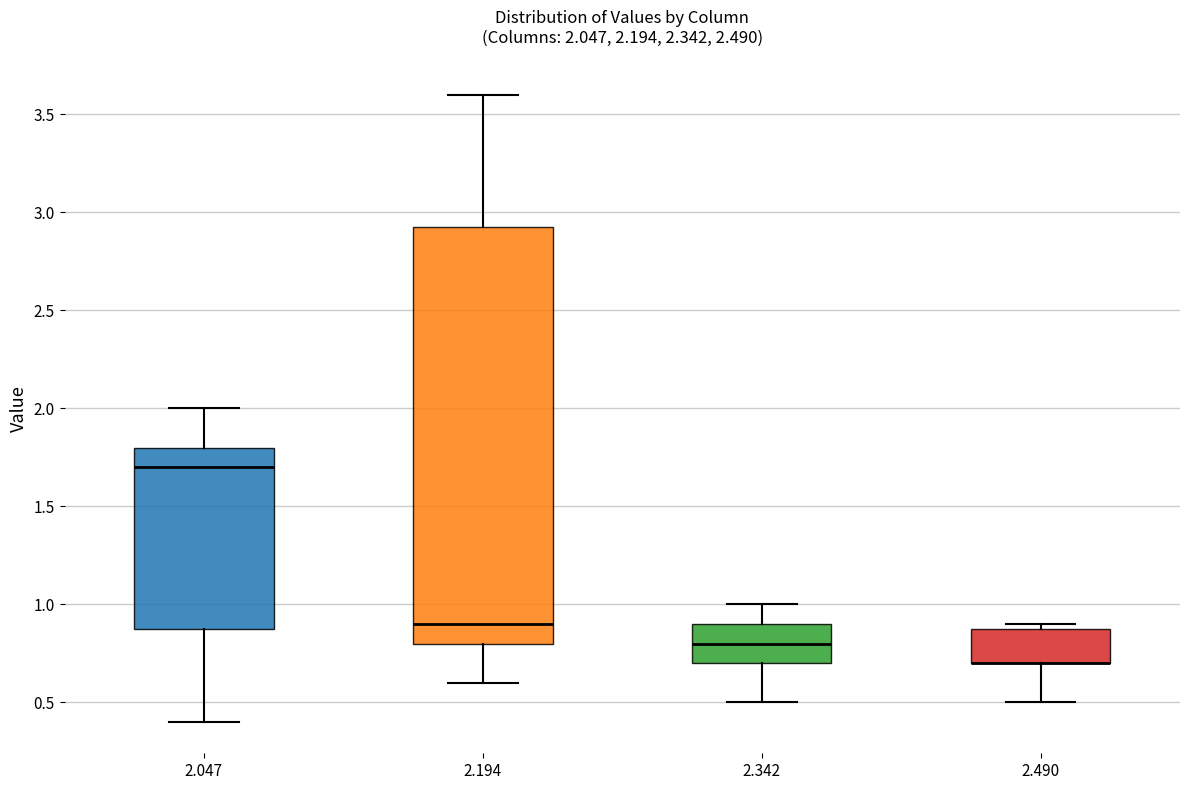

Comparing the boxes themselves (not the whiskers), which one is the tallest?

2.194